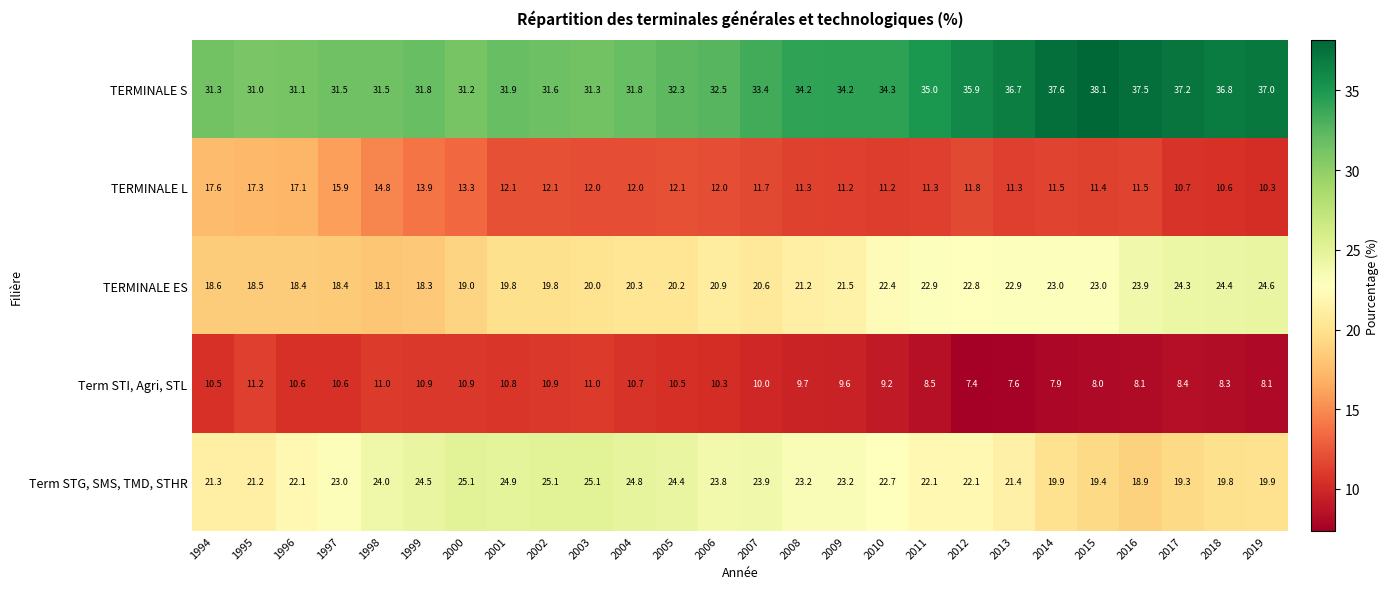

What is the difference between the TERMINALE ES values at 1997 and 2017?

5.9